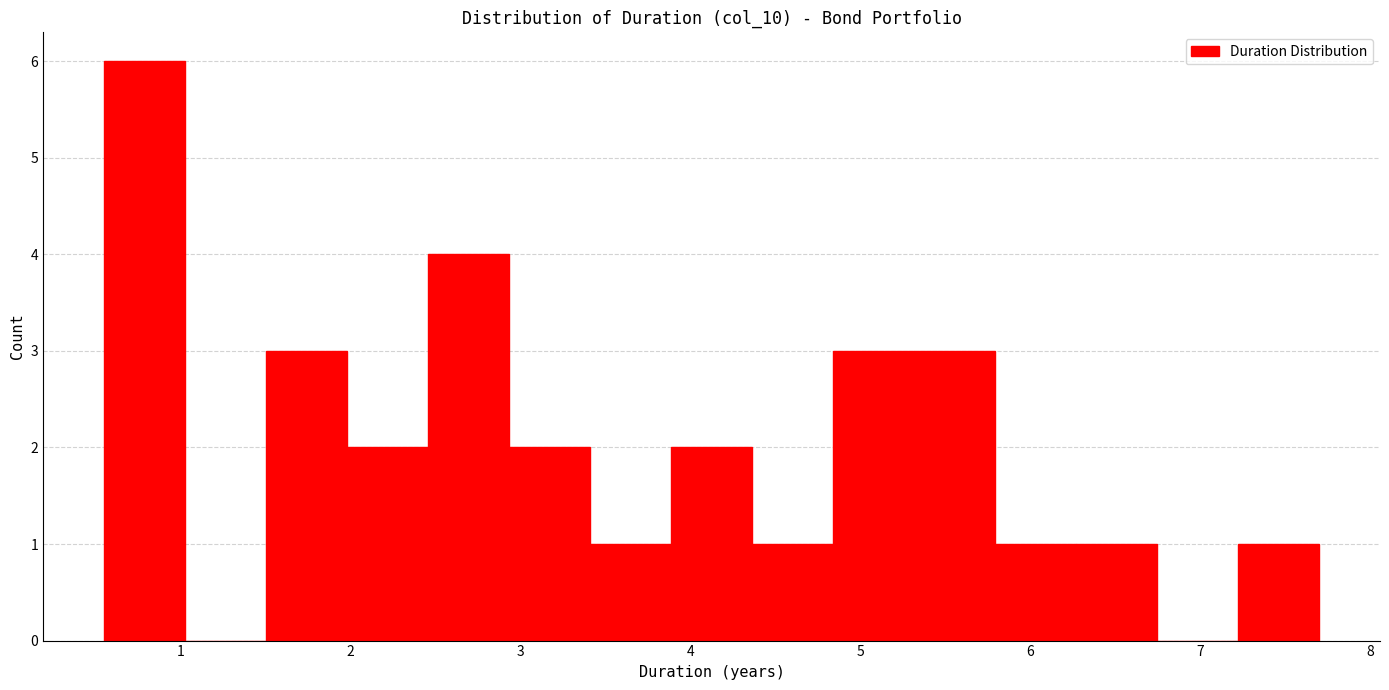

Over which range of the x-axis is the bar tallest?

0.6 to 1.0